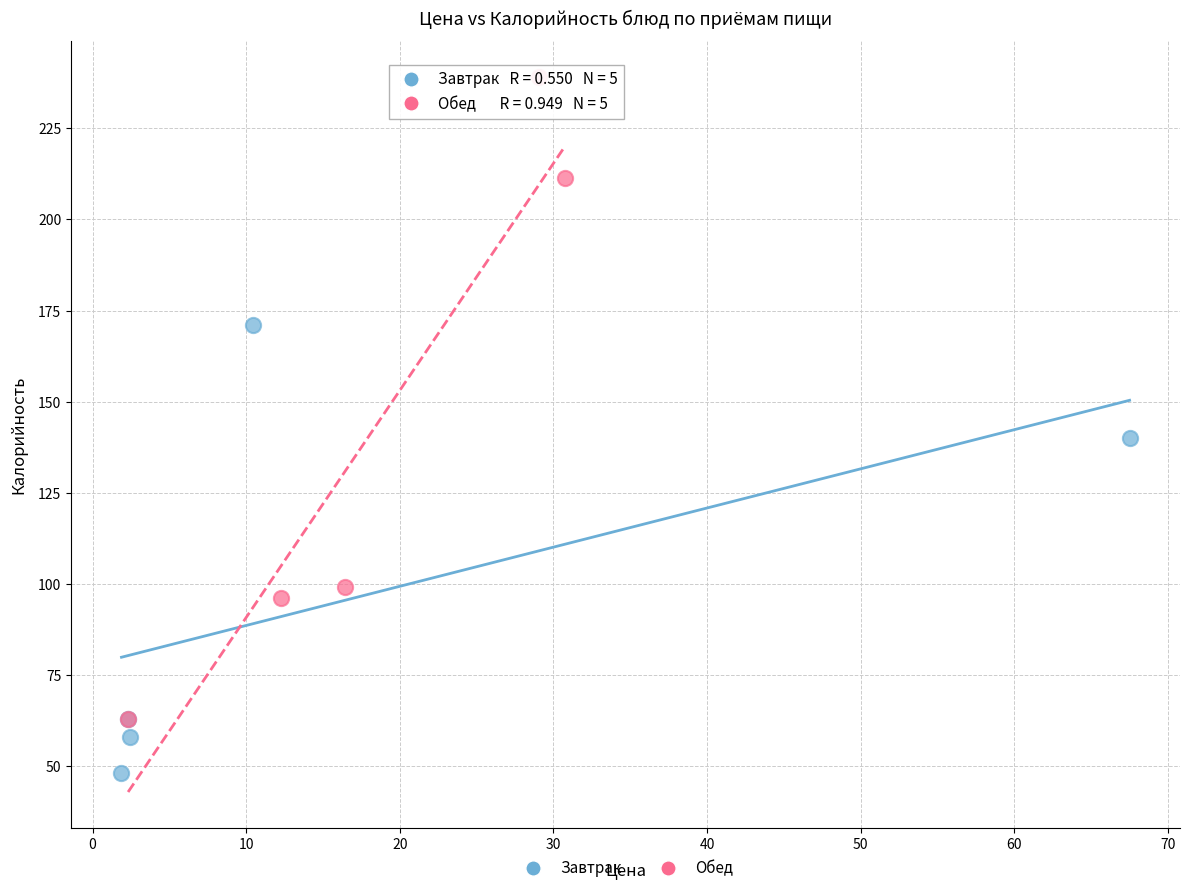

Which series reaches the maximum Y coordinate?

Обед